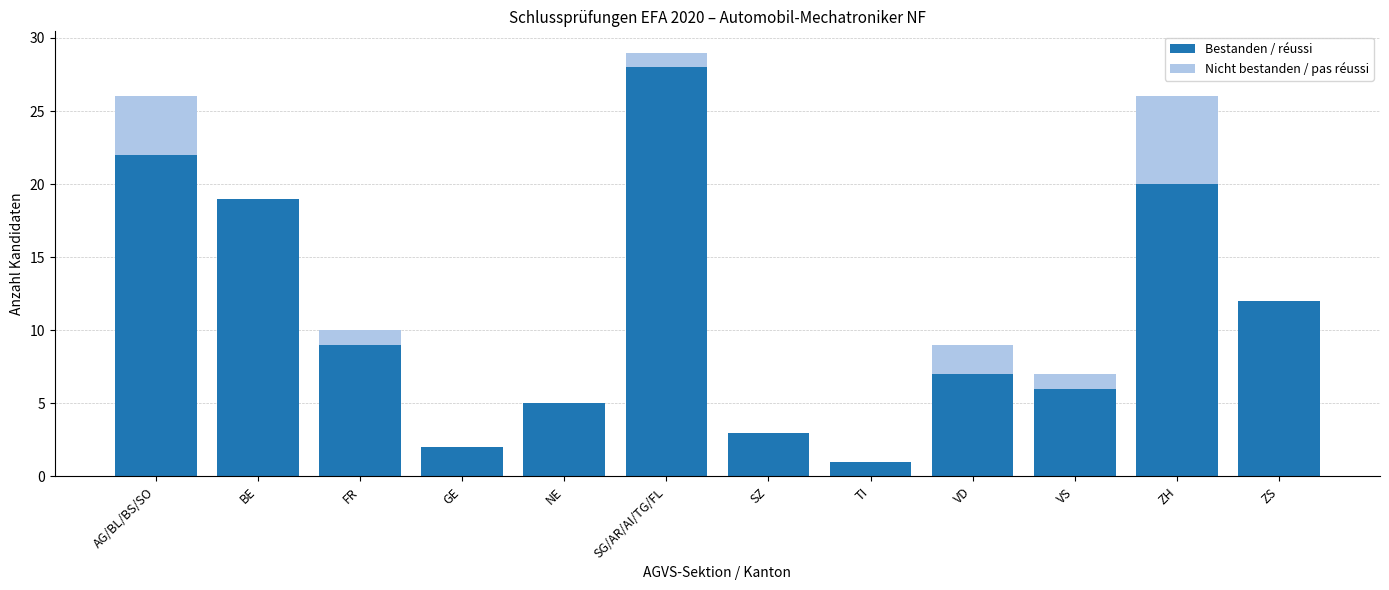

What value does the Bestanden / réussi series have at ZH, to the nearest 5?

20